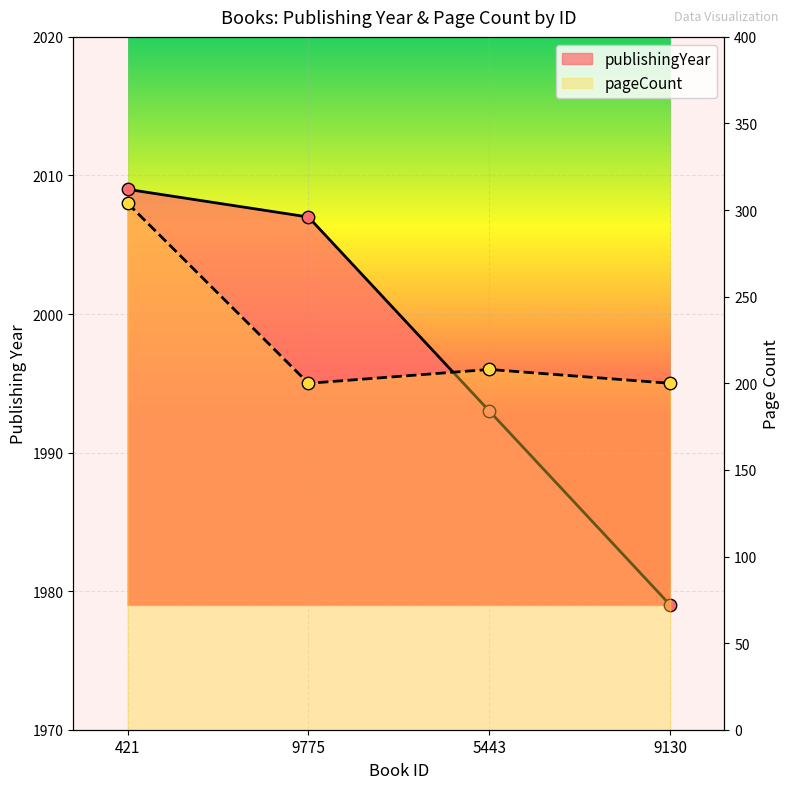

Which series has the largest Y range (max minus min)?

pageCount